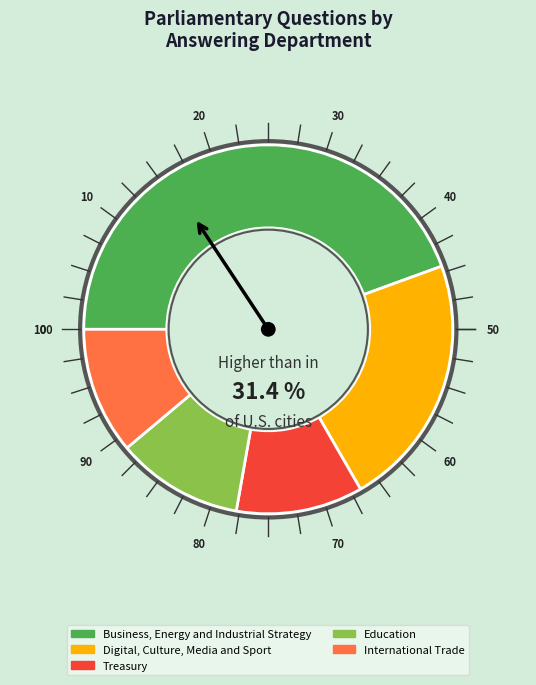

True or false: Treasury accounts for 1% of the total.

False